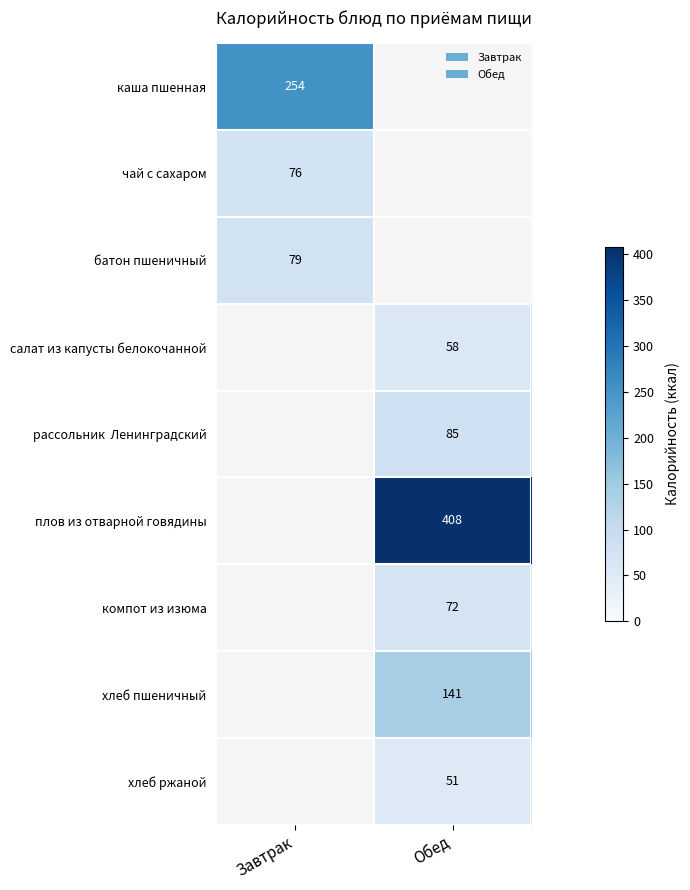

At which category does the chart reach its peak across all series?

Обед